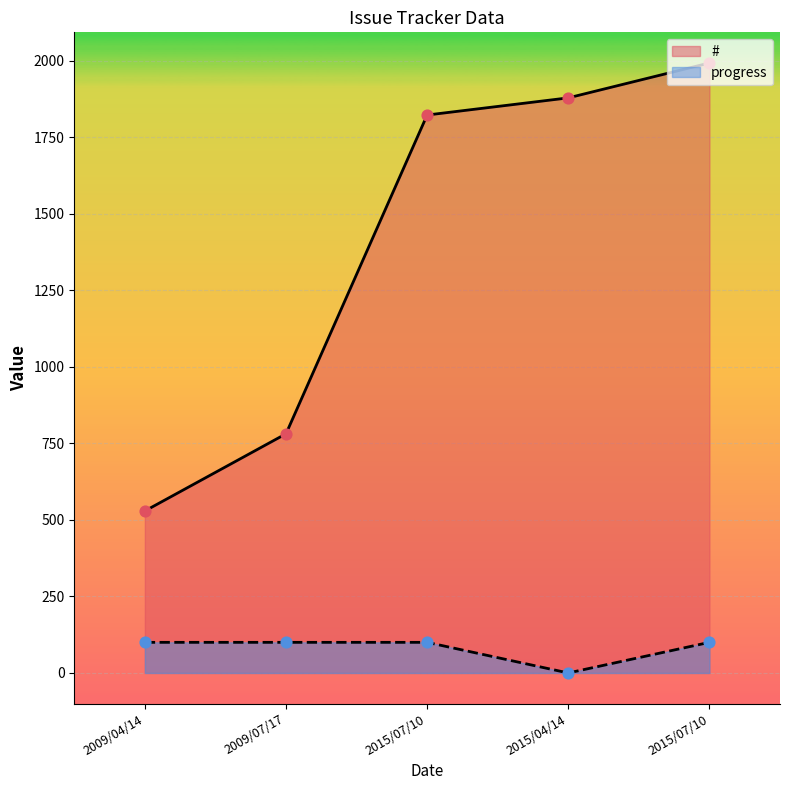

At which category is the sum across all series the highest?

2015/07/10